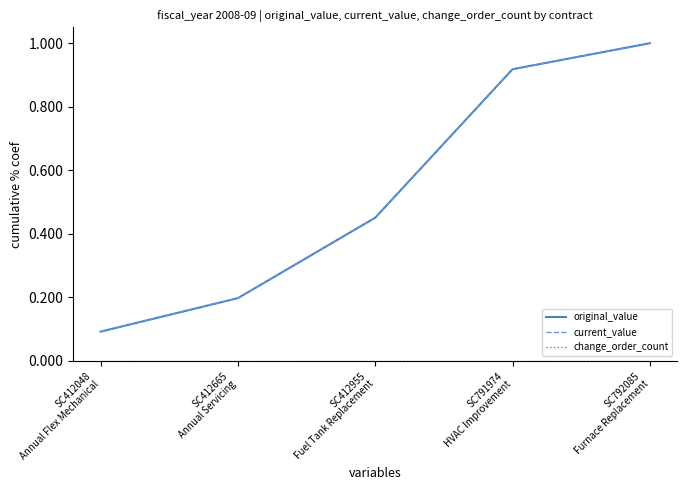

Does the chart have visible grid lines?

No